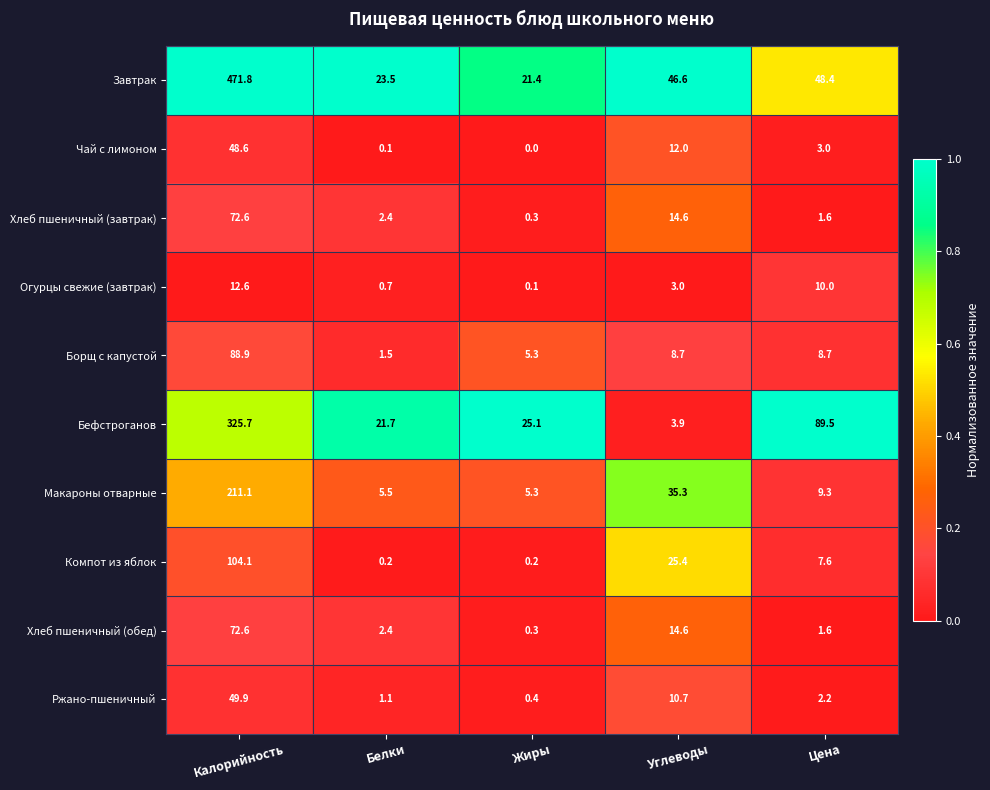

What is the difference between the maximum and second lowest values in the Бефстроганов series?

304.0